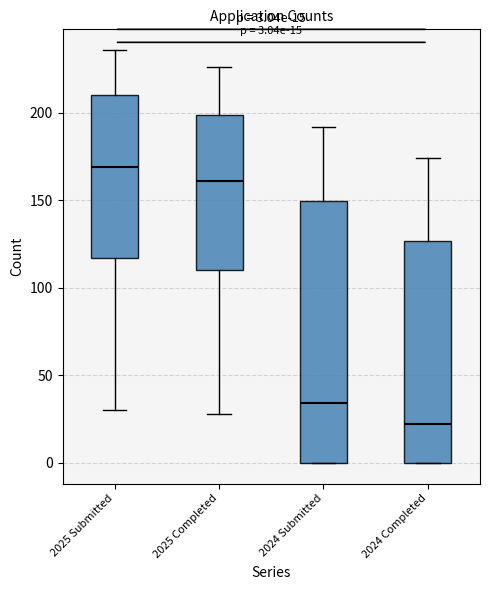

Which box has the highest median line?

2025 Submitted